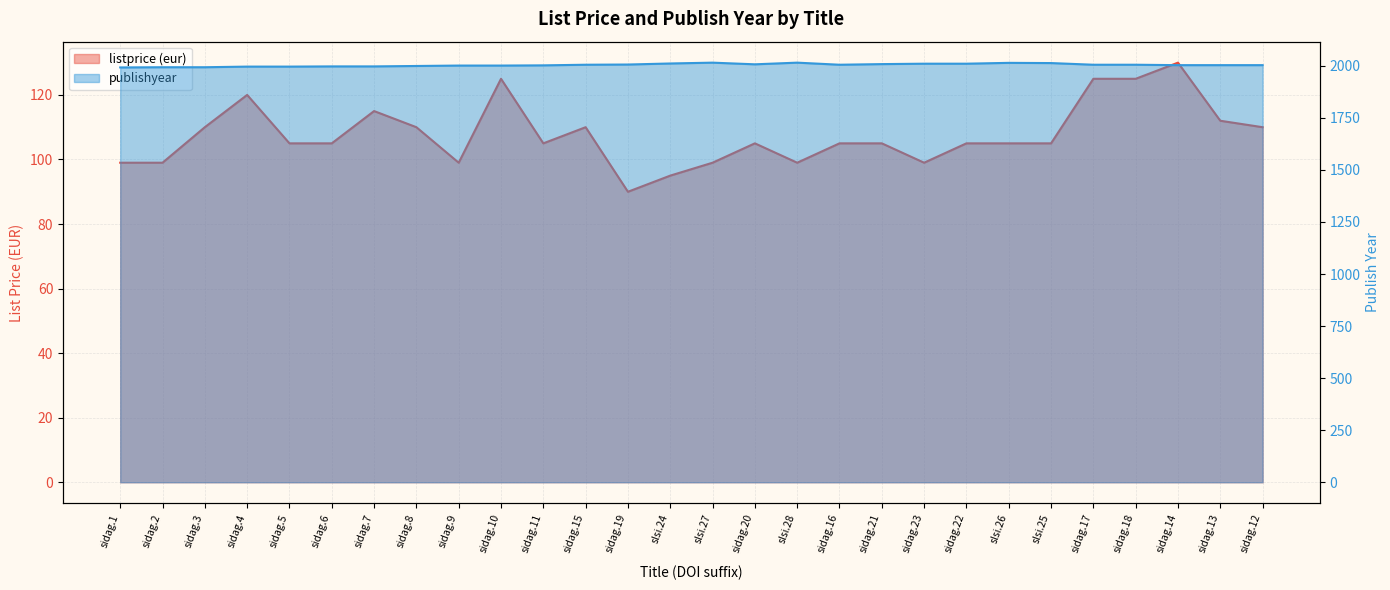

How many series are shown in this chart?

2